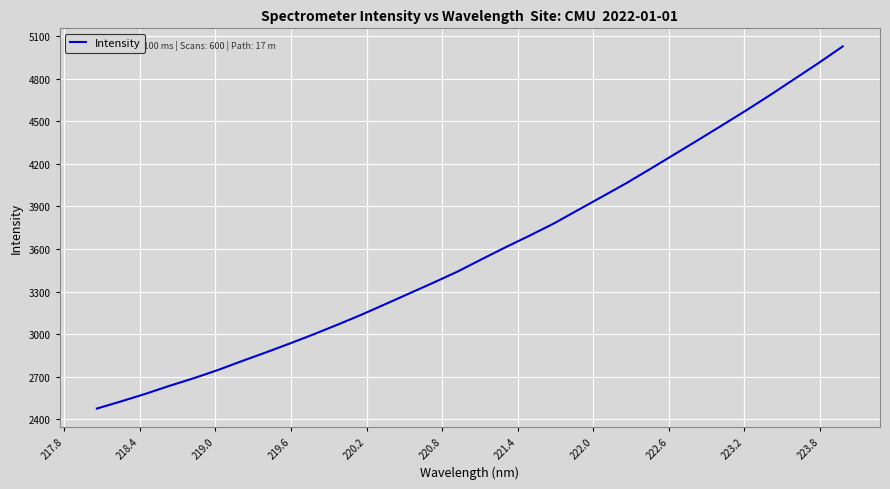

What is the greatest value displayed?

5027.7